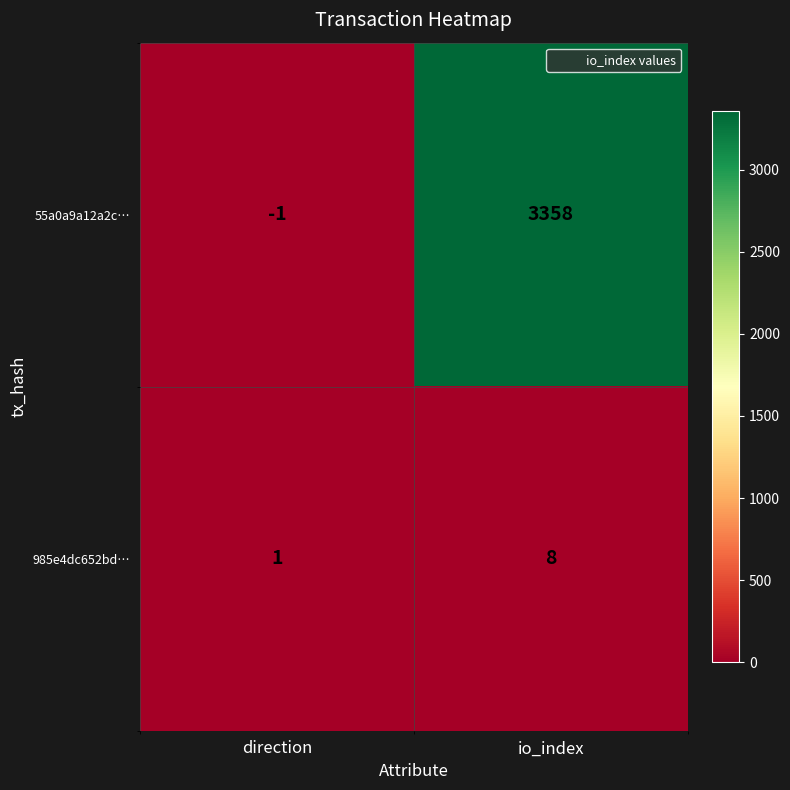

Is it true that 985e4dc652bd… equals 13 at io_index?

False